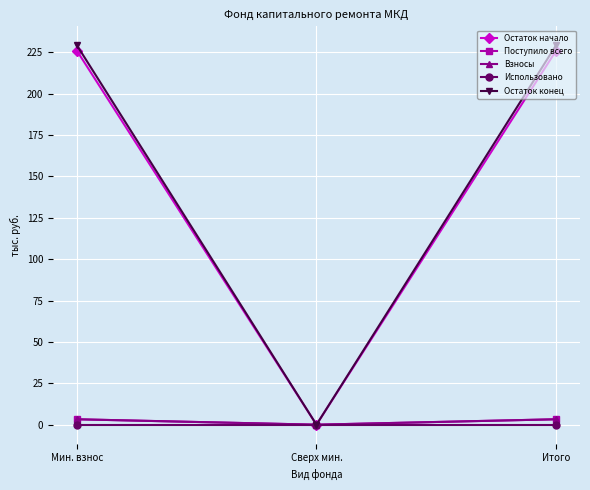

What is the label of the 3rd point from the right?

Мин. взнос